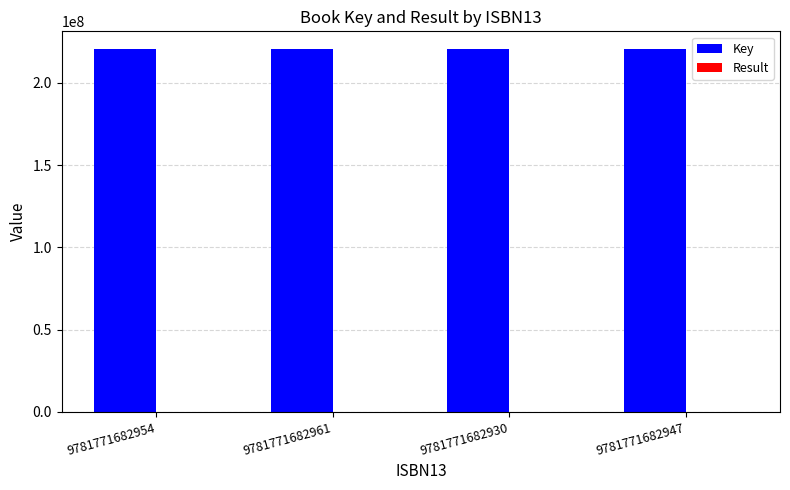

True or false: Key has a value of 121035132 at 9781771682954.

False